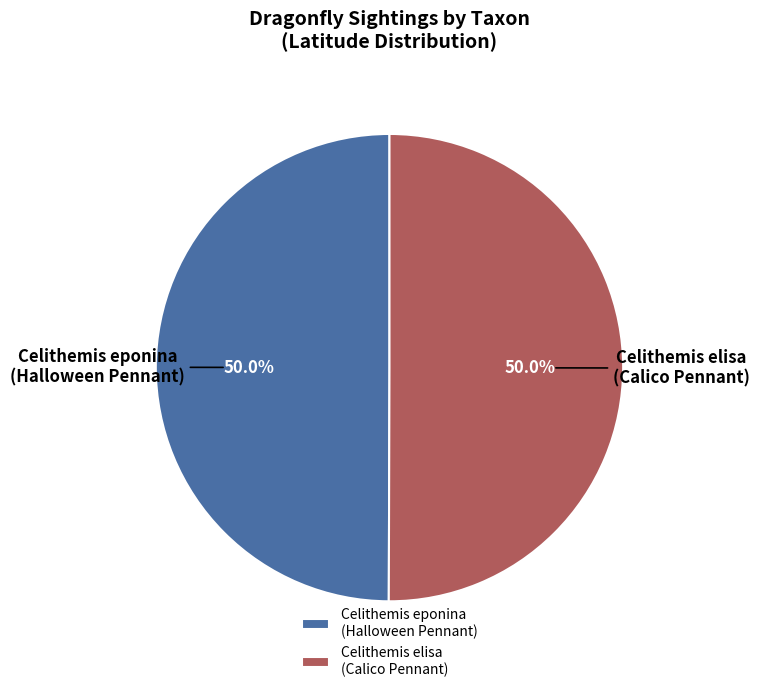

What percentage is NOT represented by Celithemis eponina (Halloween Pennant)?

50.0%